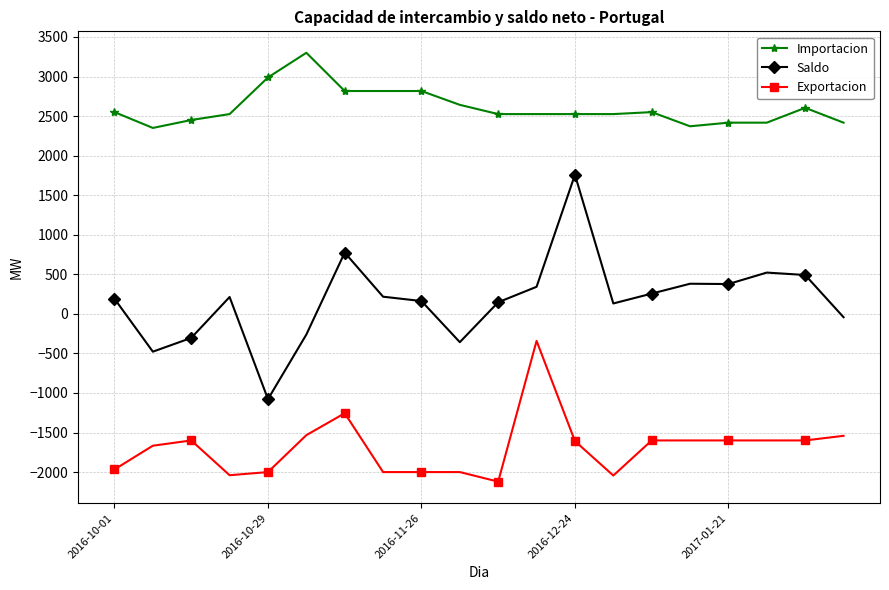

Rank the series by their average value, from lowest to highest.

Exportacion, Saldo, Importacion